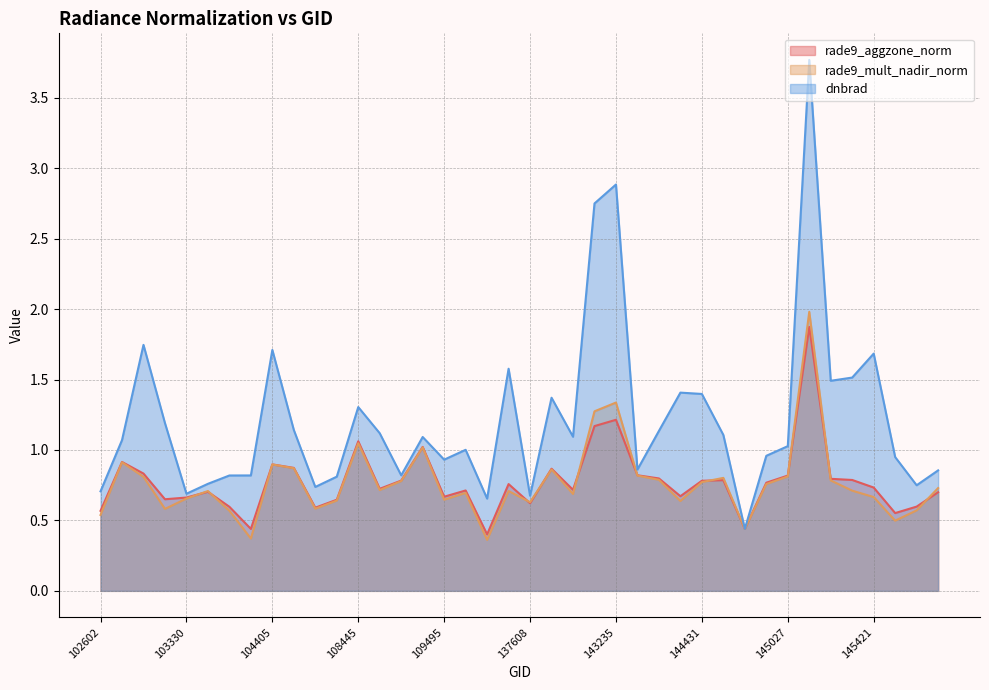

Between 139952 and 148951, which is larger?

139952